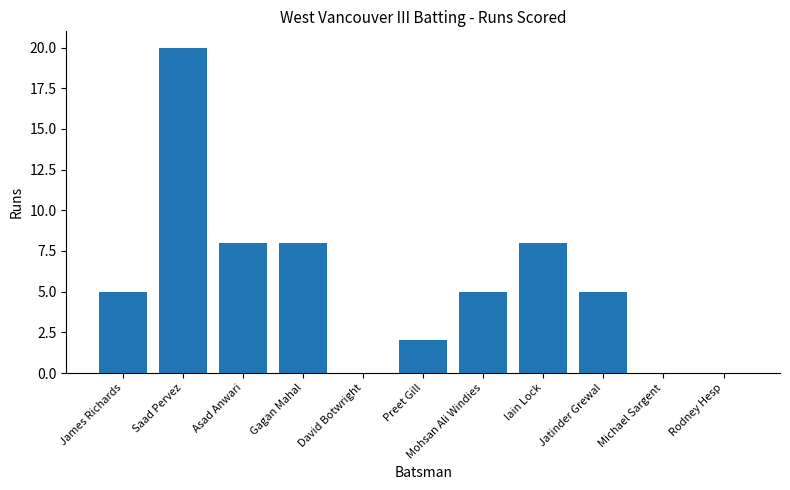

Are the bars grouped side by side (vs. stacked)?

No